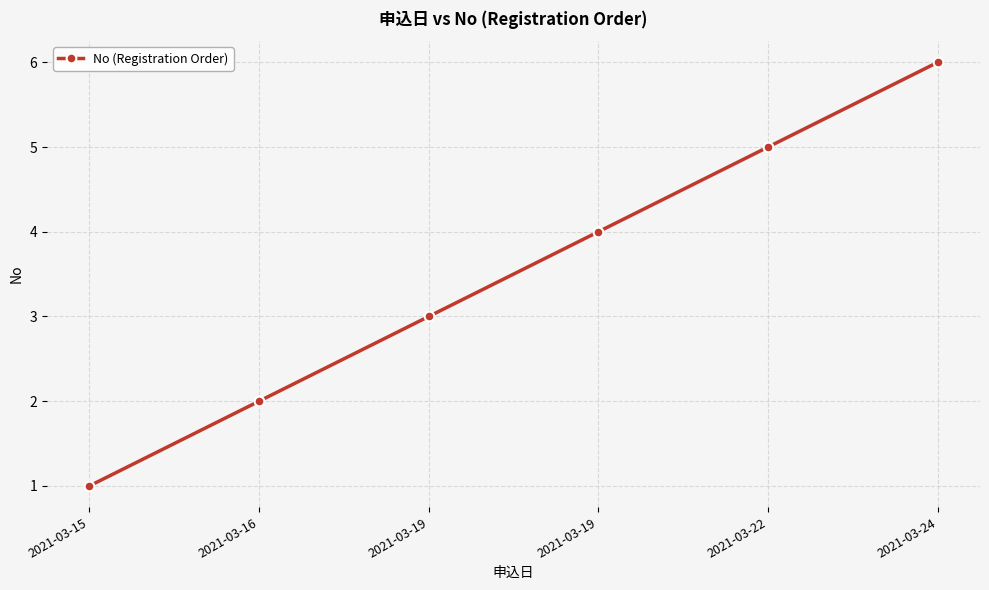

Reading right to left, what are all the values shown in this chart?

2021-03-24=6	2021-03-22=5	2021-03-19=4	2021-03-19=3	2021-03-16=2	2021-03-15=1